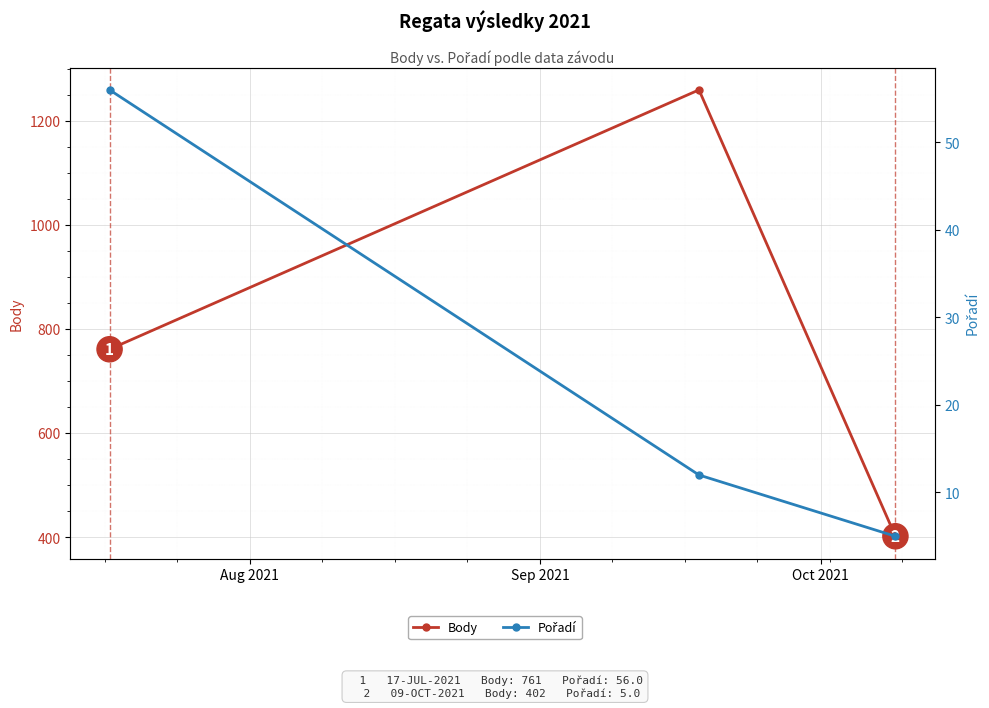

Reading left to right, what are all the values shown in this chart?

Body: 761	1259	402
Pořadí: 56	12	5